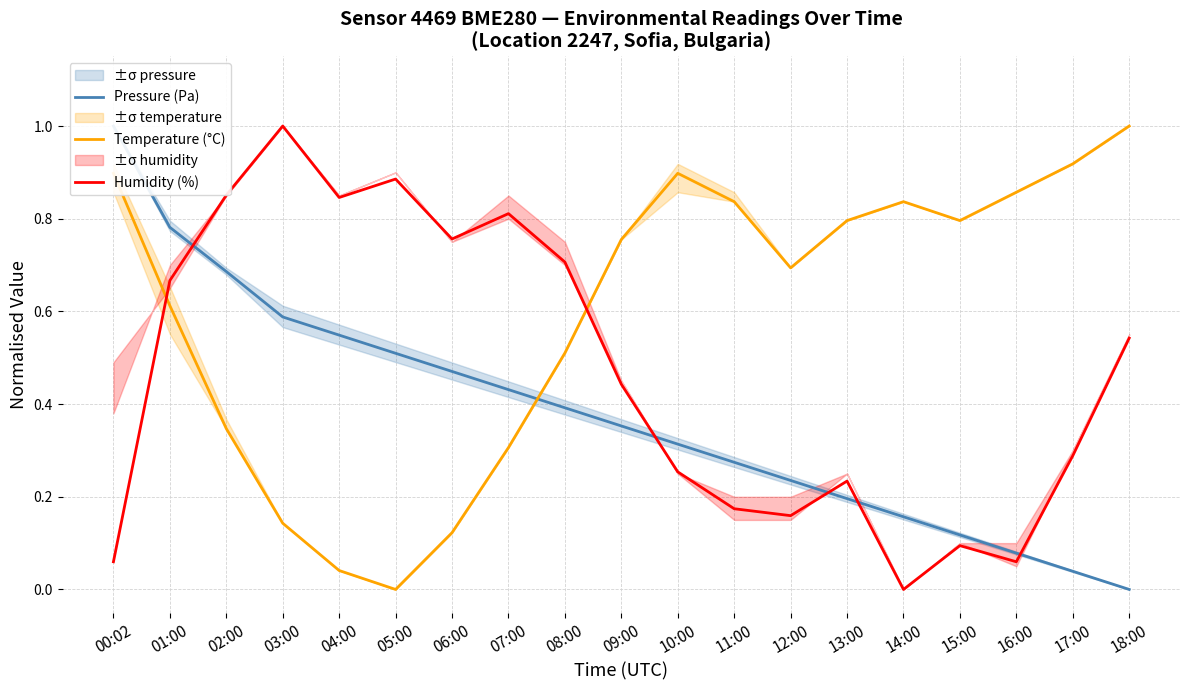

How many values in Humidity (%) are above zero?

18